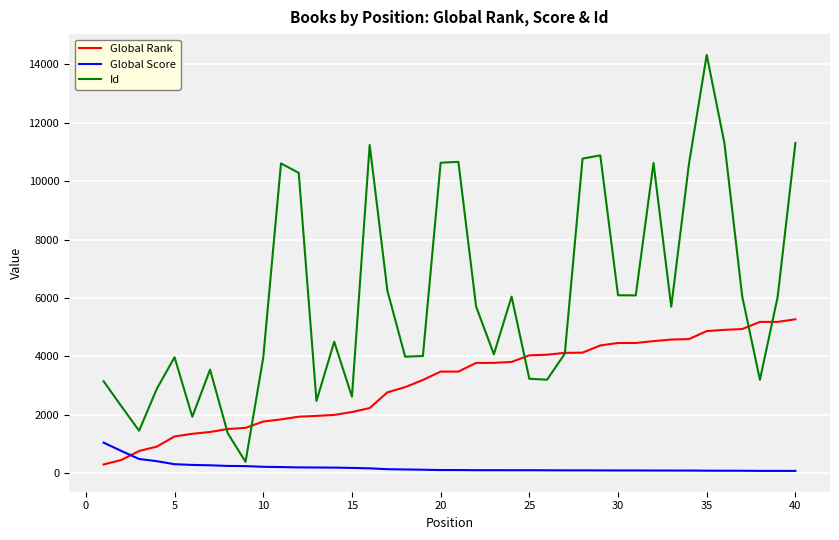

Which series ends up on top after the final intersection of Global Score and Global Rank?

Global Rank